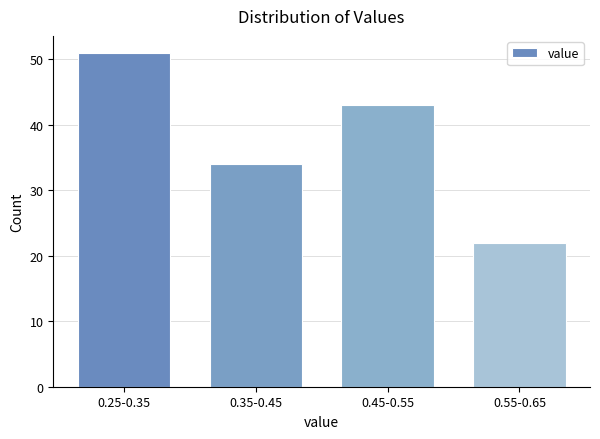

Reading left to right, transcribe all the data shown in this chart.

0.25-0.35=51	0.35-0.45=34	0.45-0.55=43	0.55-0.65=22